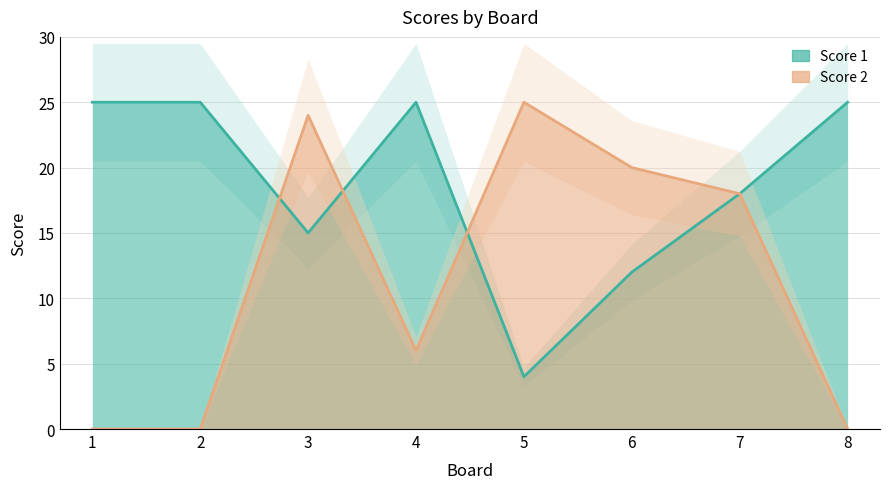

After their last crossing, which series has the higher values: Score 1 or Score 2?

Score 2